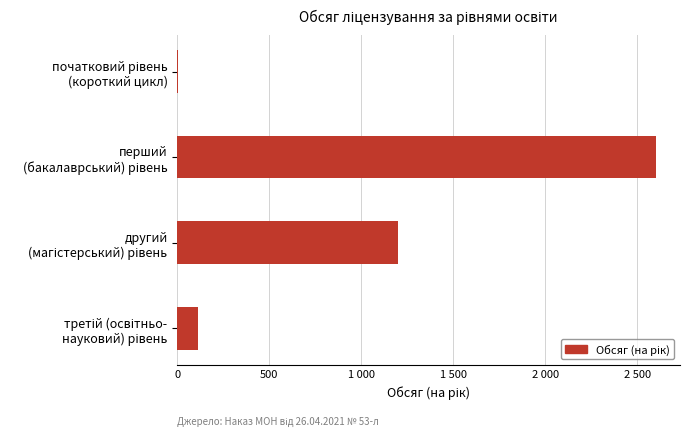

Are the bars horizontal?

Yes